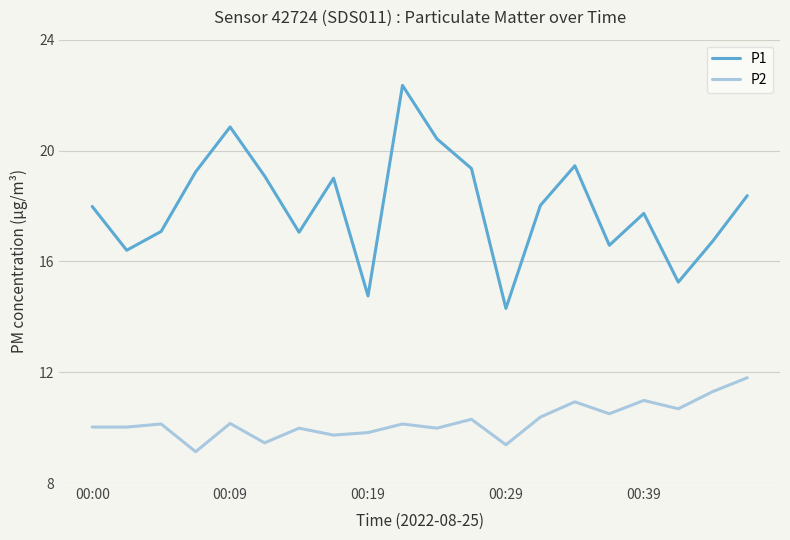

What is the maximum value for P1?

22.4